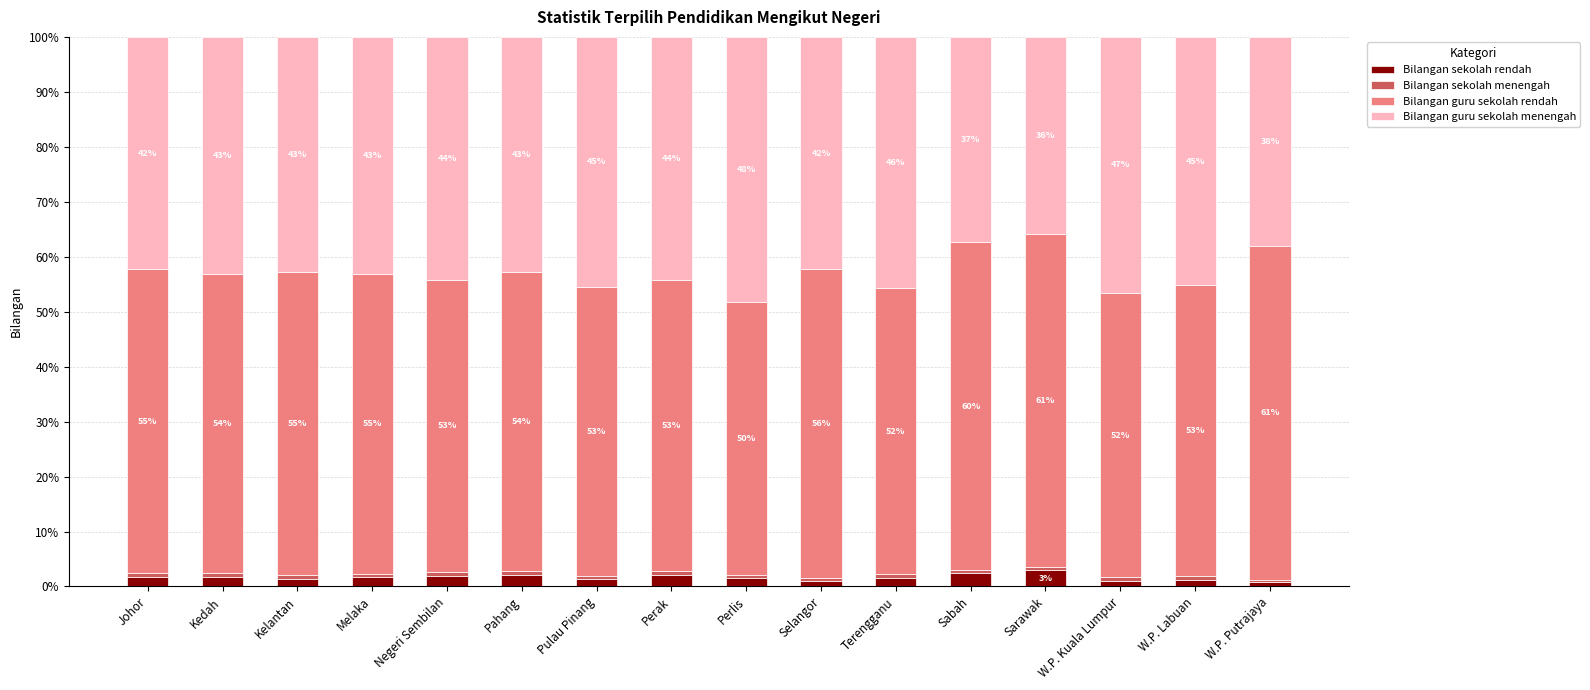

What is the sum of all Bilangan sekolah rendah values?

26.8